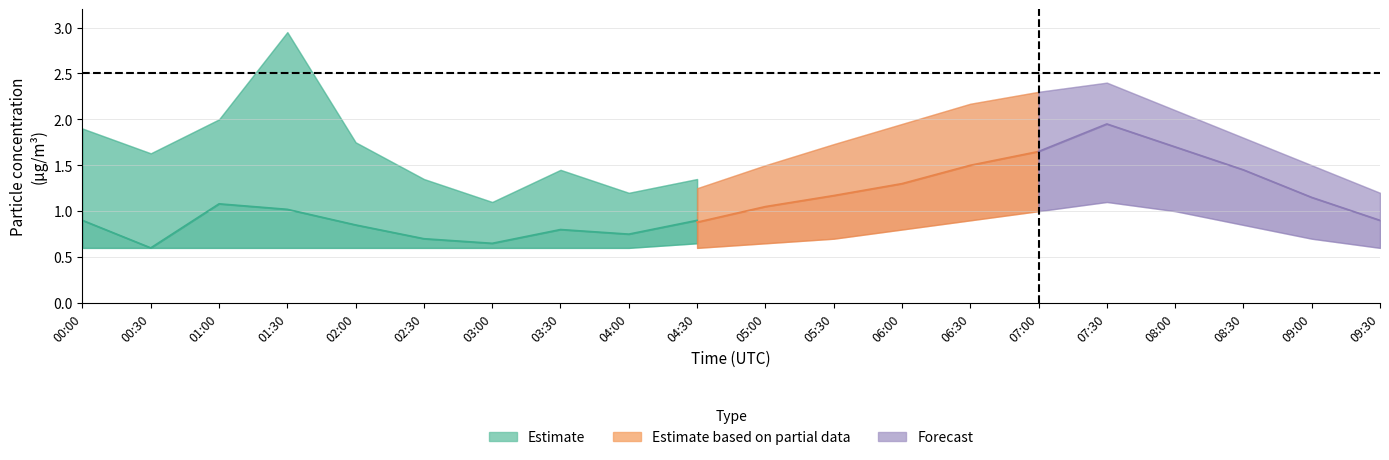

The value of P2 at 06:30 is 1.5. True or false?

True